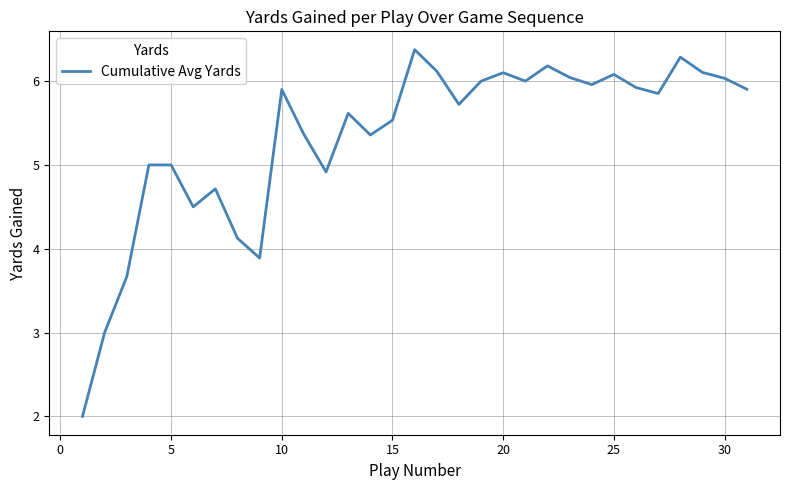

What is the difference between the maximum and second lowest values?

3.4